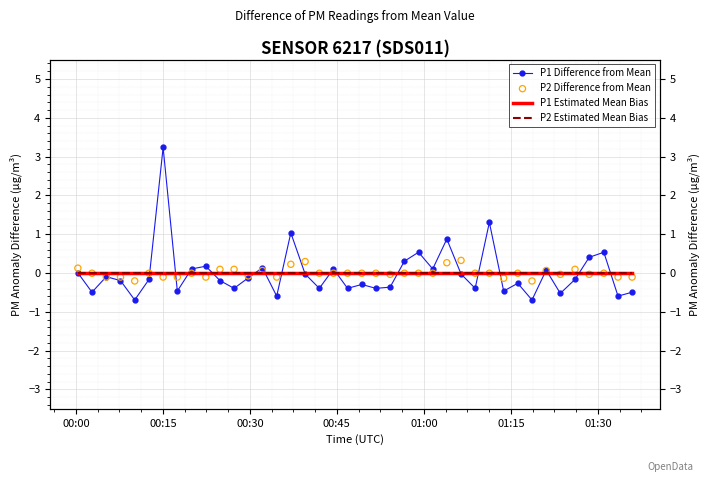

What are all the series names shown in the legend?

P1 Difference from Mean, P1 Estimated Mean Bias, P2 Estimated Mean Bias, P2 Difference from Mean